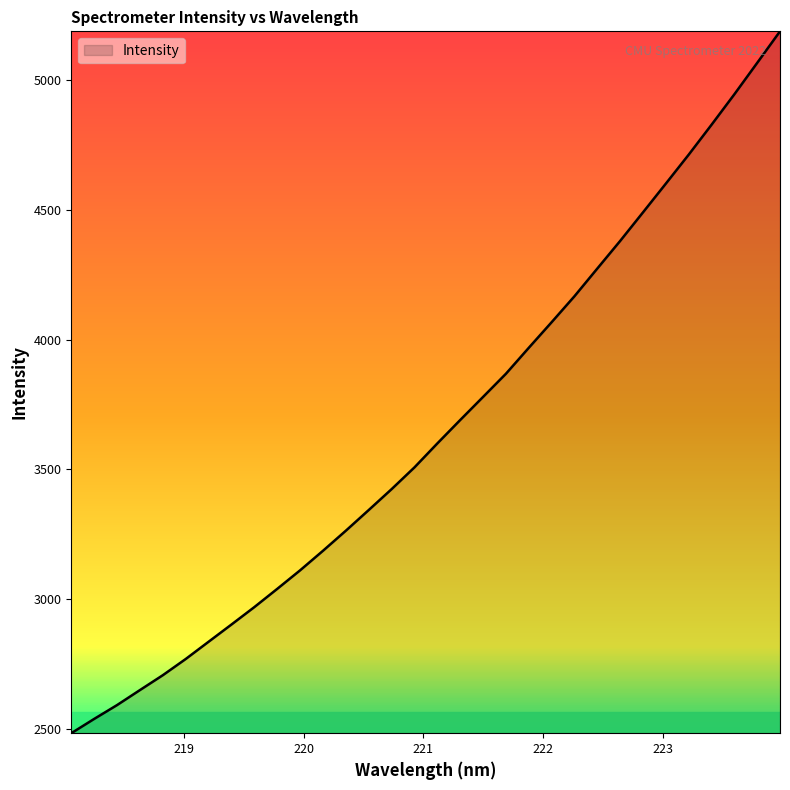

What is the greatest value displayed?

5189.0